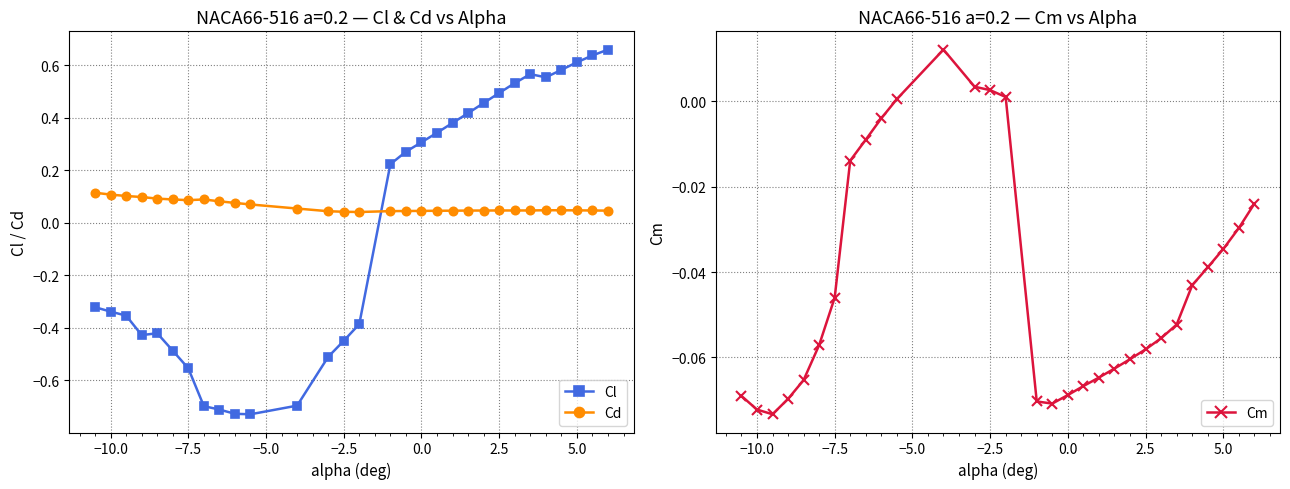

How many Cd values are between 0 and 1?

30